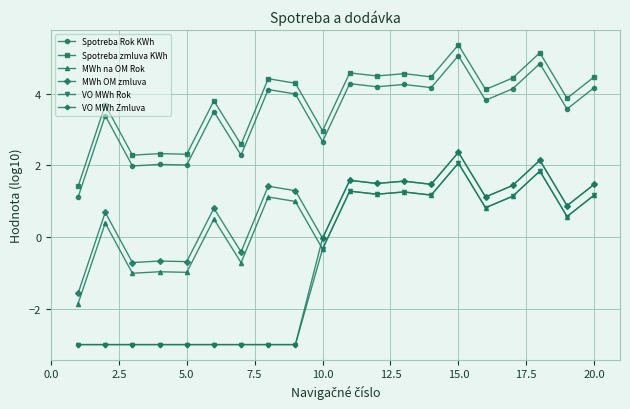

True or false: VO MWh Rok and MWh OM zmluva intersect in this chart.

False